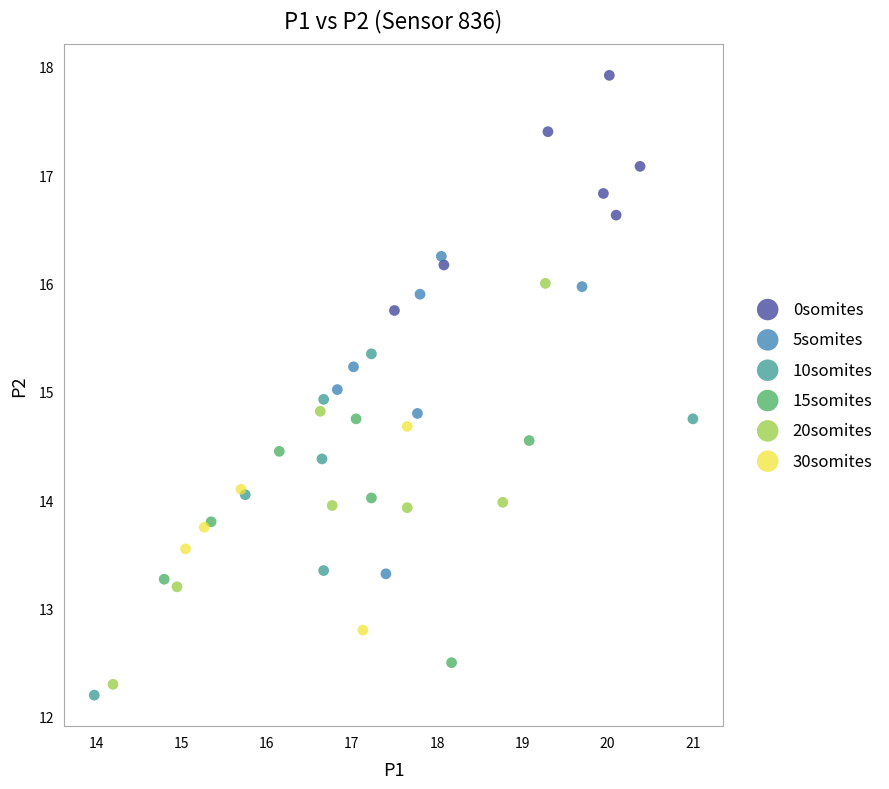

Which series has the largest Y range (max minus min)?

20somites